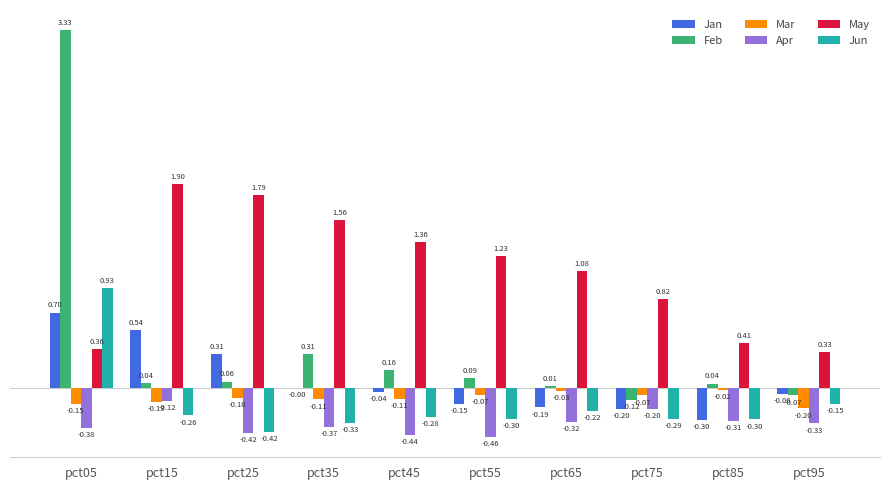

Where does the Feb series first go above 0?

pct05